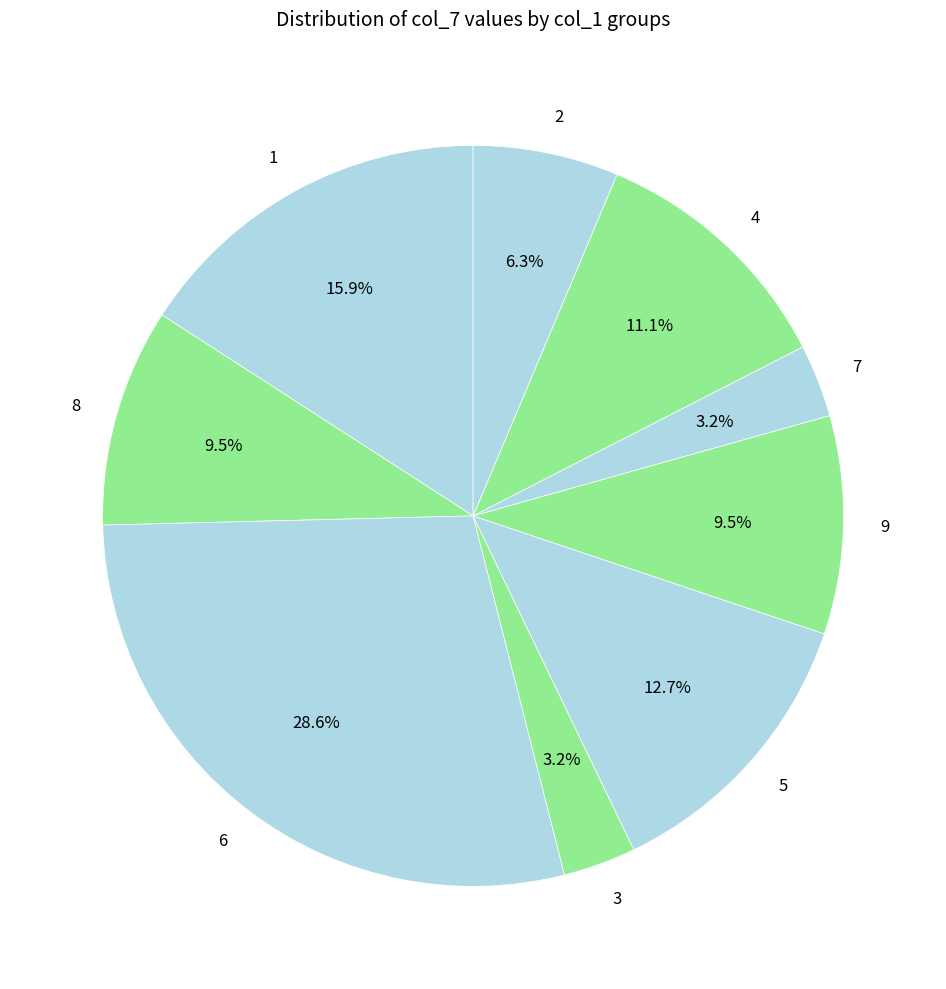

Between 4 and 9, which is larger?

4